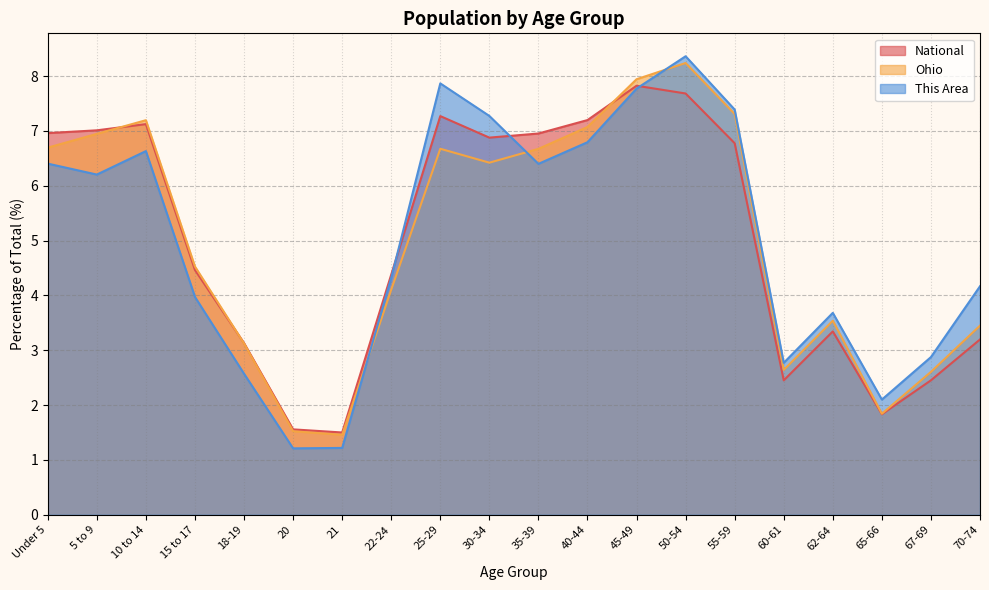

Reading left to right, extract all data points from this chart.

This Area: Under 5=6.4	5 to 9=6.2	10 to 14=6.6	15 to 17=4.0	18-19=2.6	20=1.2	21=1.2	22-24=4.3	25-29=7.9	30-34=7.3	35-39=6.4	40-44=6.8	45-49=7.8	50-54=8.4	55-59=7.4	60-61=2.8	62-64=3.7	65-66=2.1	67-69=2.9	70-74=4.2
Ohio: Under 5=6.7	5 to 9=6.9	10 to 14=7.2	15 to 17=4.5	18-19=3.1	20=1.5	21=1.5	22-24=4.1	25-29=6.7	30-34=6.4	35-39=6.7	40-44=7.1	45-49=7.9	50-54=8.2	55-59=7.3	60-61=2.6	62-64=3.5	65-66=1.8	67-69=2.6	70-74=3.4
National: Under 5=7.0	5 to 9=7.0	10 to 14=7.1	15 to 17=4.5	18-19=3.1	20=1.6	21=1.5	22-24=4.4	25-29=7.3	30-34=6.9	35-39=7.0	40-44=7.2	45-49=7.8	50-54=7.7	55-59=6.8	60-61=2.5	62-64=3.3	65-66=1.8	67-69=2.5	70-74=3.2